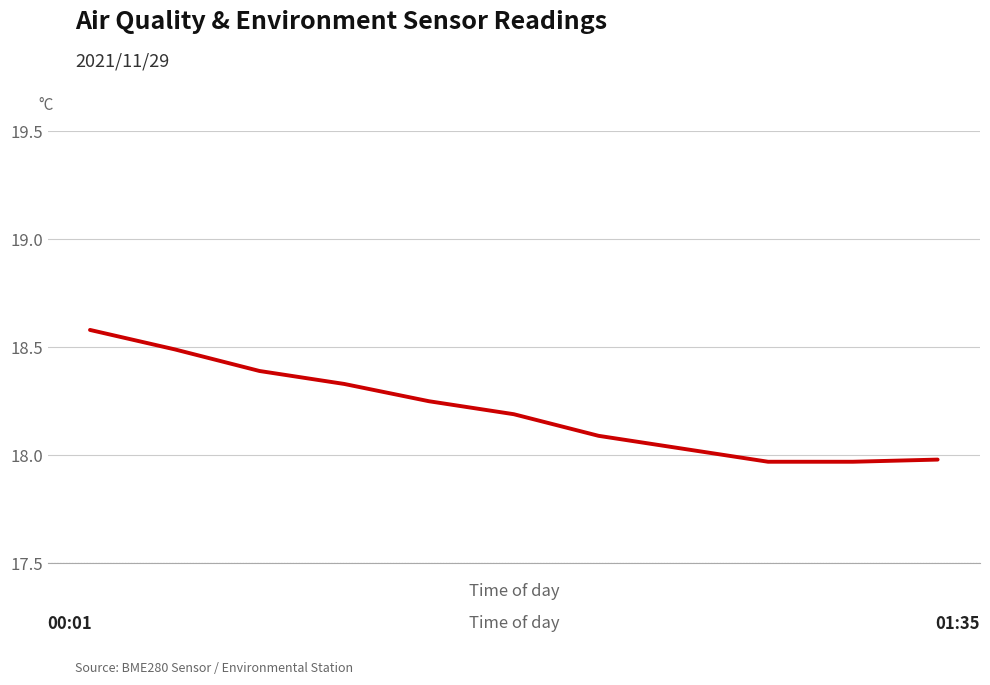

What is the difference between the maximum and minimum values?

0.6